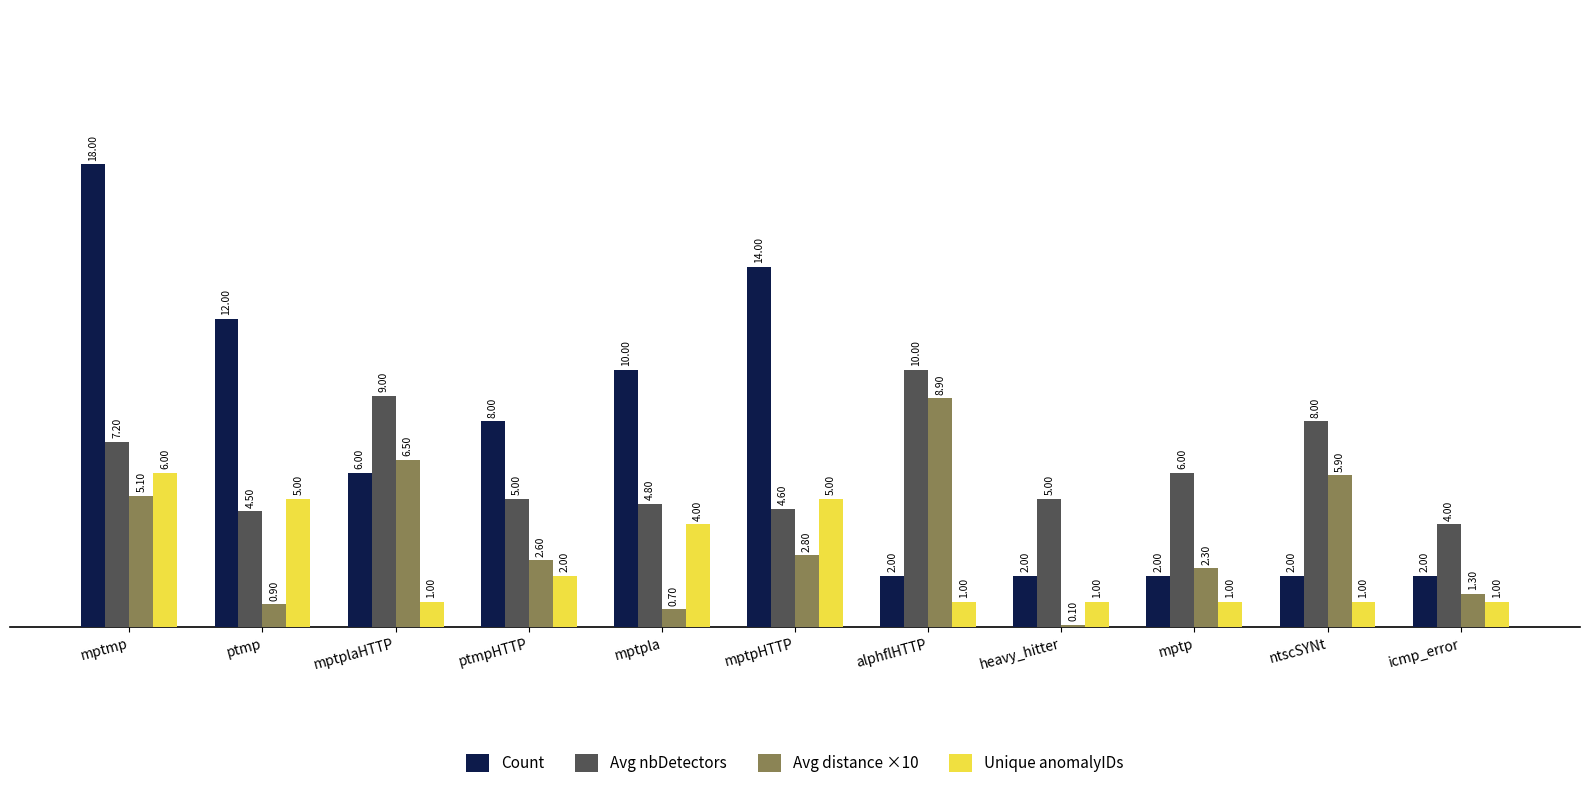

The Unique anomalyIDs series shows 2.0 at ptmpHTTP. True or false?

True